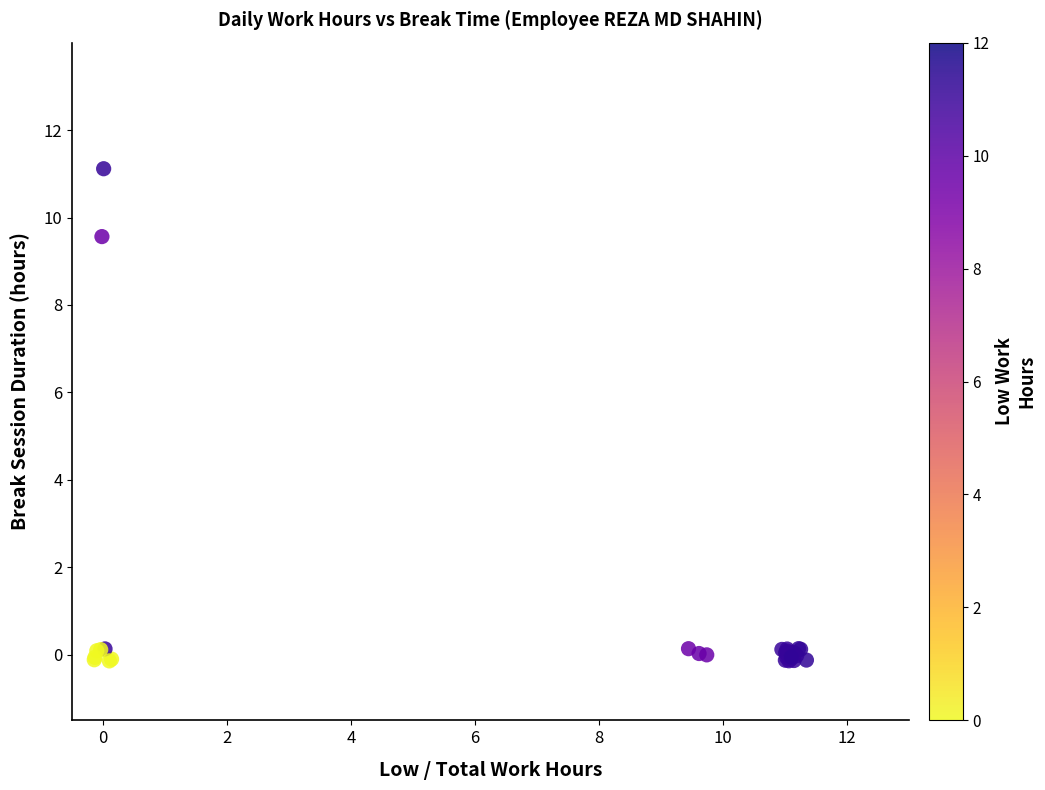

What Y value in the scatter plot is closest to 5?

9.6